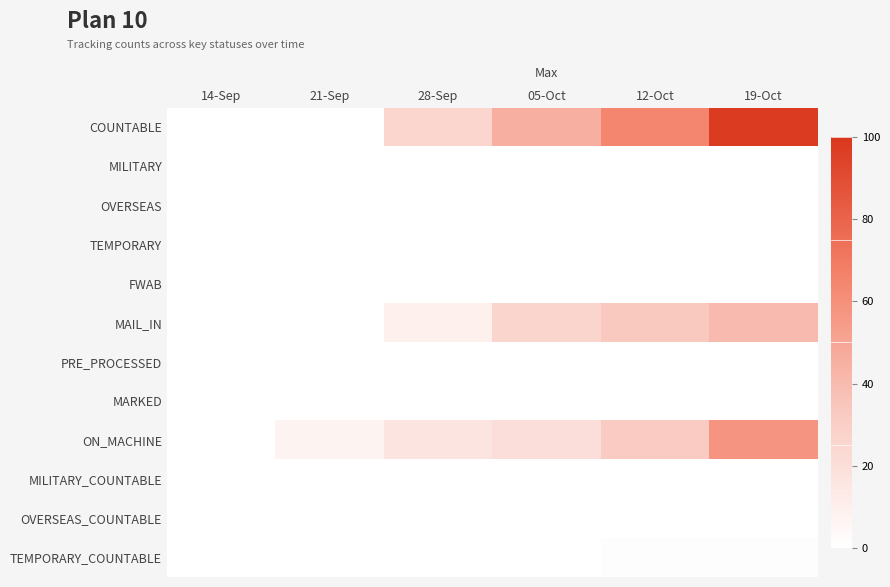

What is the spread (max minus min) of values at 21-Sep?

7